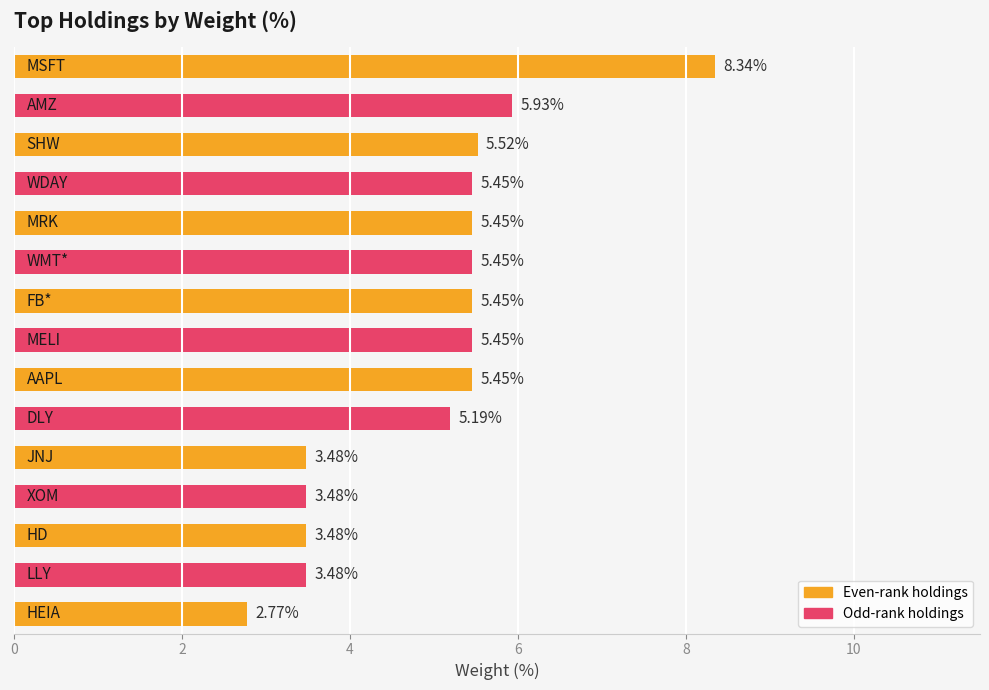

What is the average value?

5.0